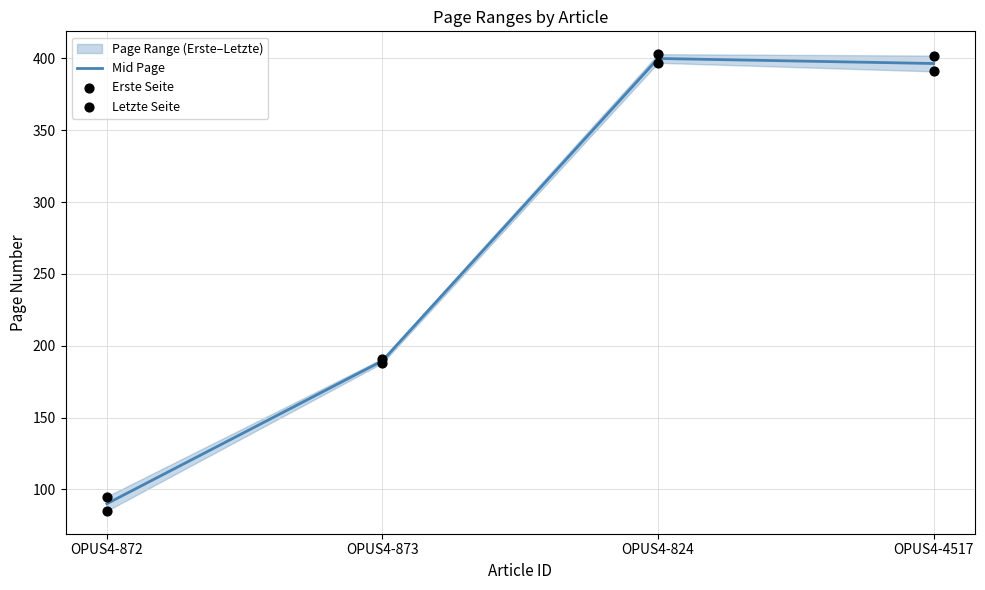

Is the value of Mid Page at OPUS4-824 greater than the value of Erste Seite at OPUS4-824?

Yes